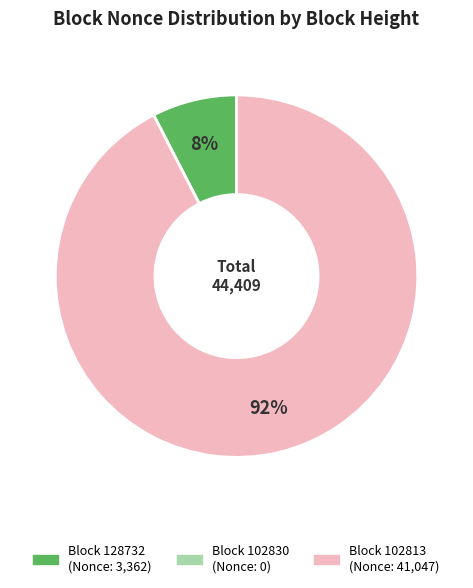

Does any single category account for the majority?

Yes